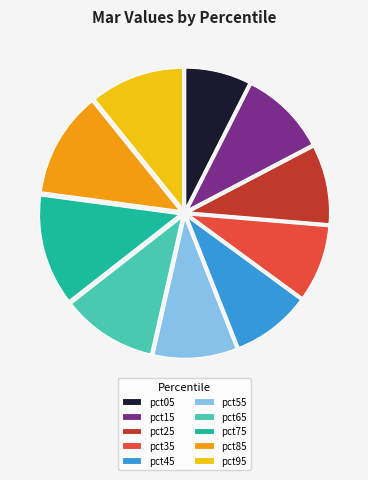

Between pct75 and pct55, which is larger?

pct75